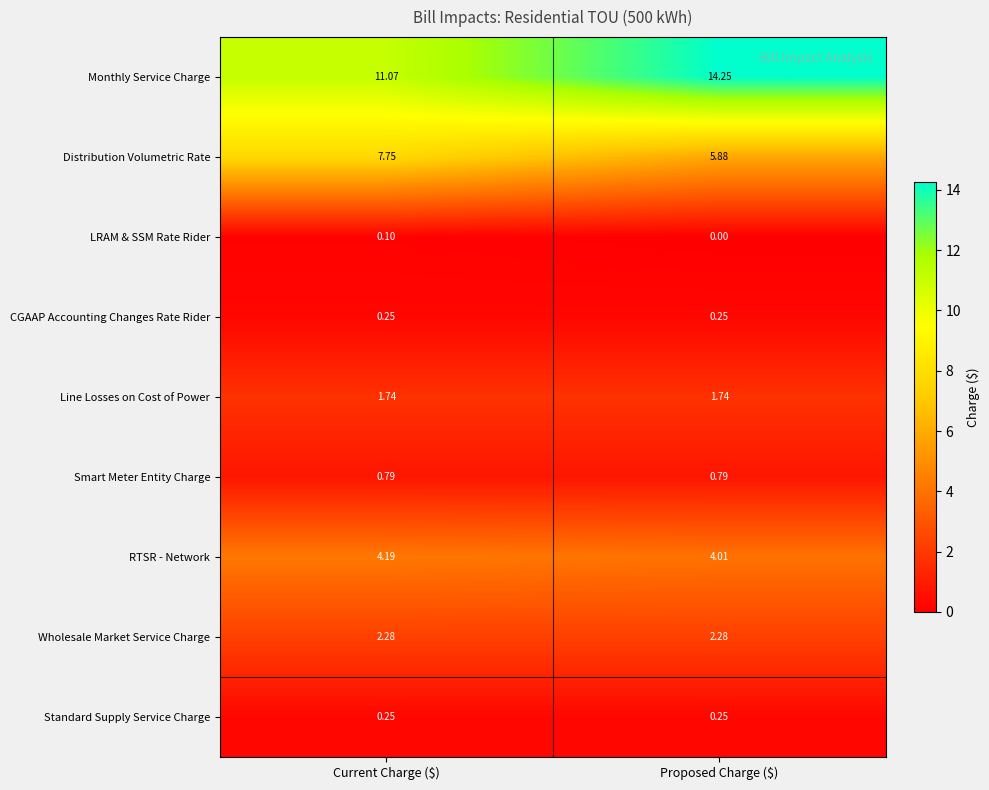

Where does the Monthly Service Charge series first go above 14?

Proposed Charge ($)